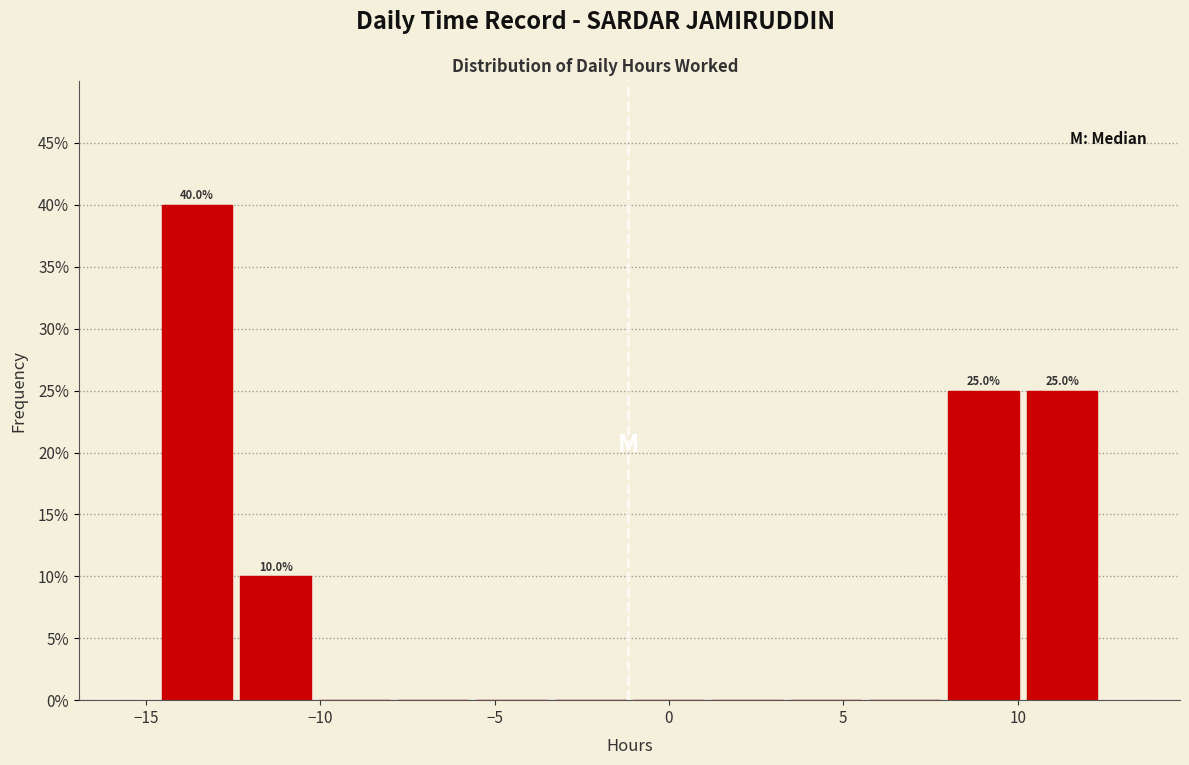

Over which range of the x-axis is the bar tallest?

-14.5 to -12.5